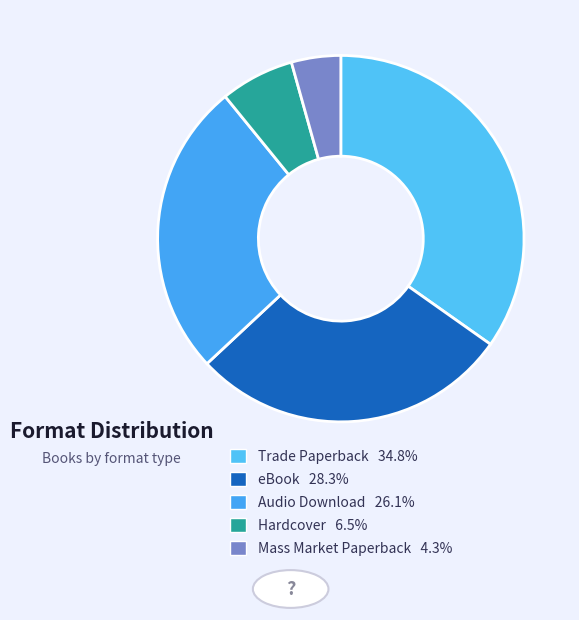

What is the total percentage of Trade Paperback and Hardcover?

41.3%